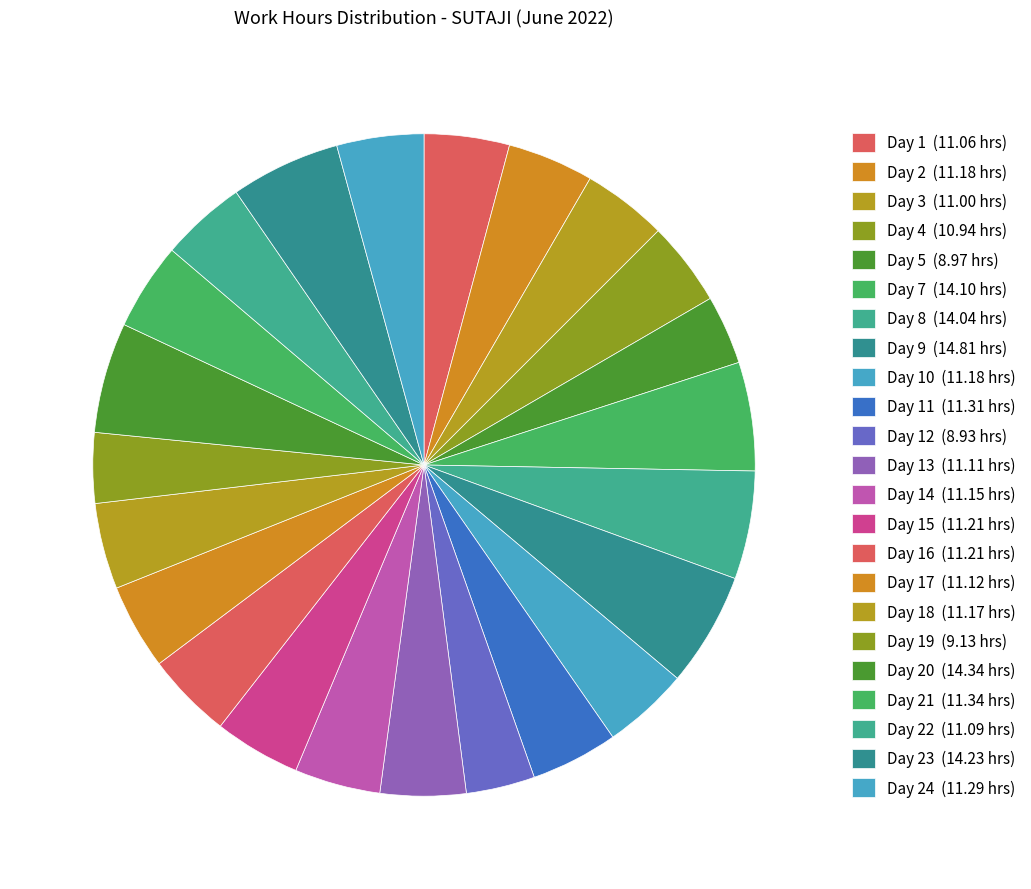

Count the number of slices in the pie.

23